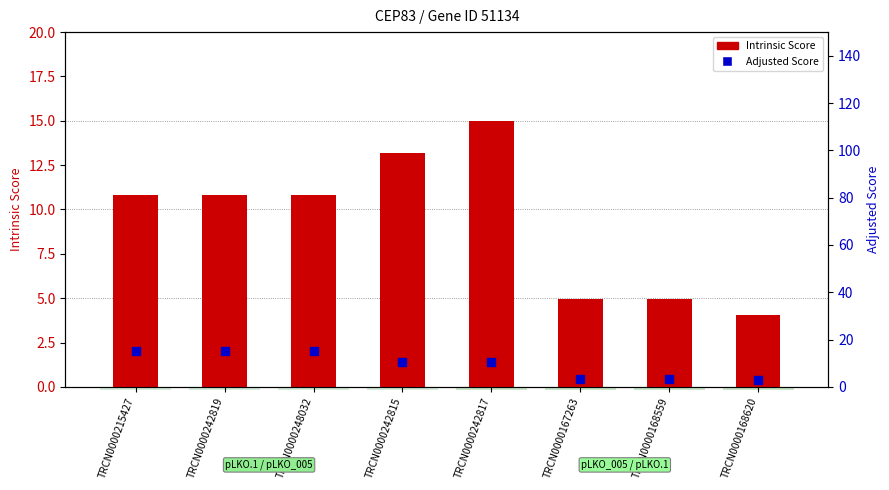

Which series reaches the maximum Y coordinate?

Adjusted Score